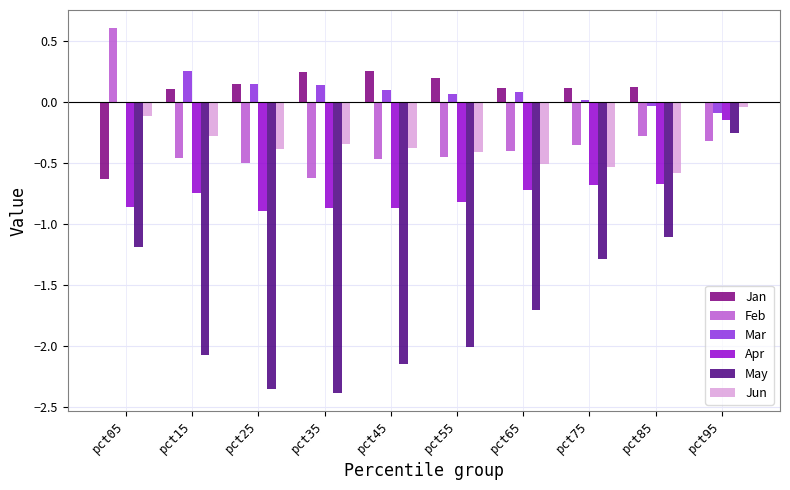

What is the total value across all series at pct65?

-3.1